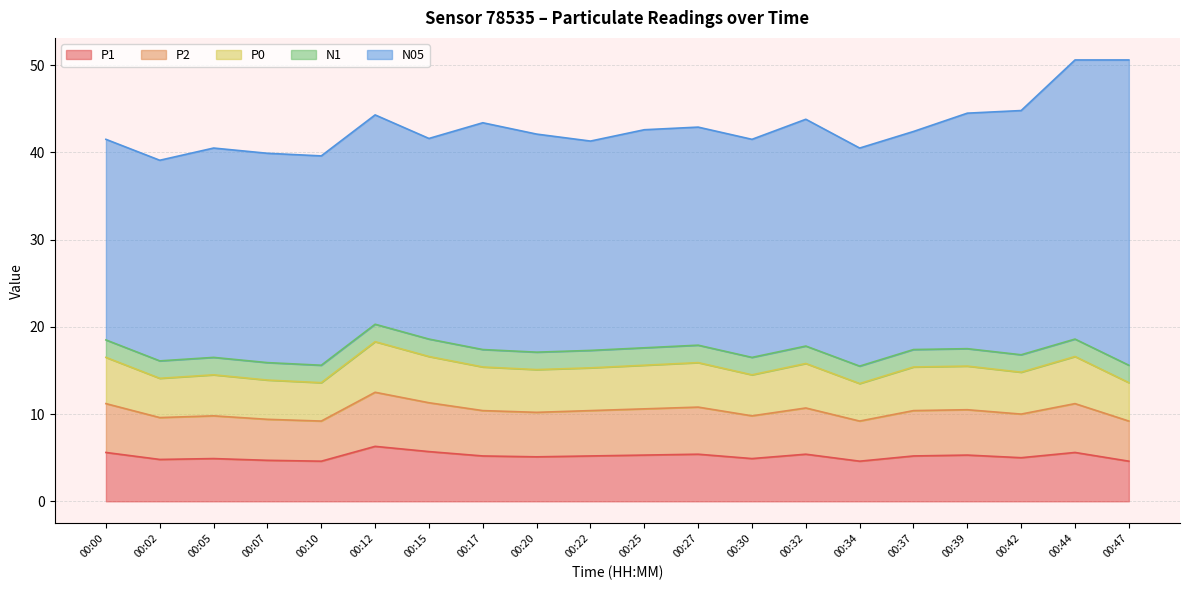

True or false: P2 and P1 cross at least once.

False